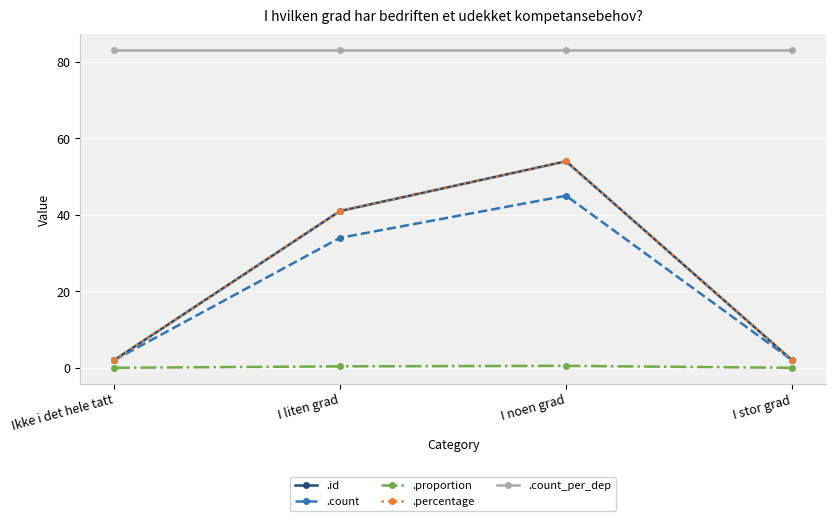

Which series has the largest total across all categories?

.count_per_dep